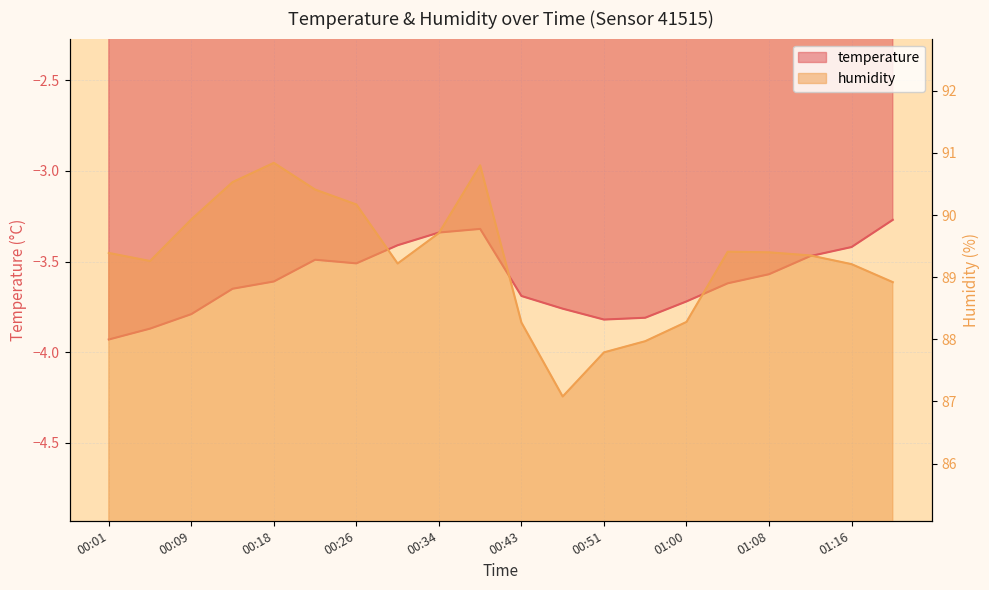

Rank the series at 01:20 from highest to lowest value.

humidity, temperature